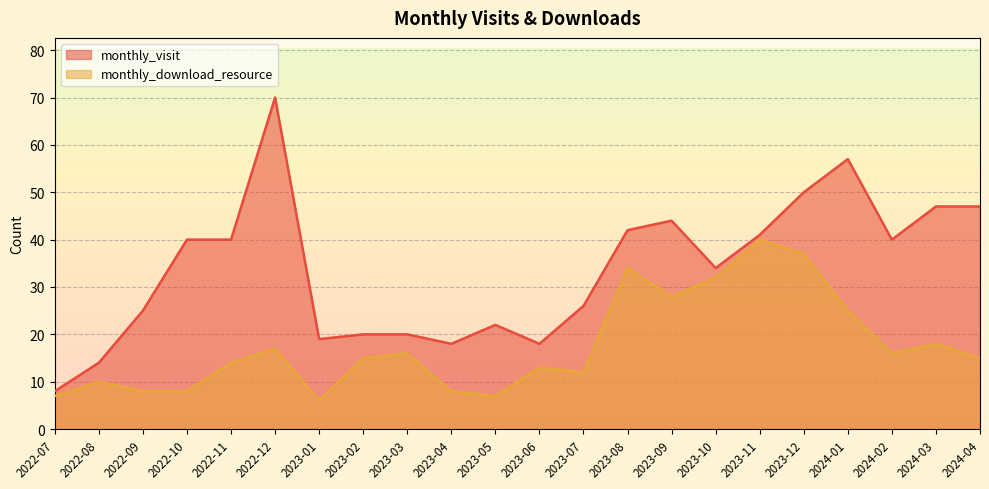

Reading left to right, what are all the values shown in this chart?

monthly_visit: 8	14	25	40	40	70	19	20	20	18	22	18	26	42	44	34	41	50	57	40	47	47
monthly_download_resource: 7	10	8	8	14	17	6	15	16	8	7	13	12	34	28	32	40	37	25	16	18	15